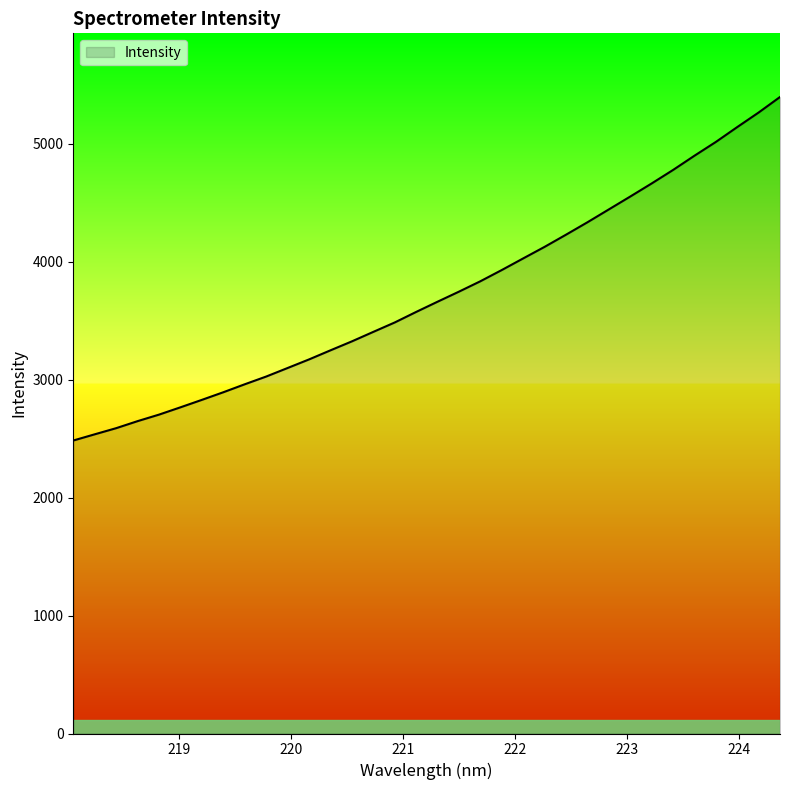

How many series are shown in this chart?

1